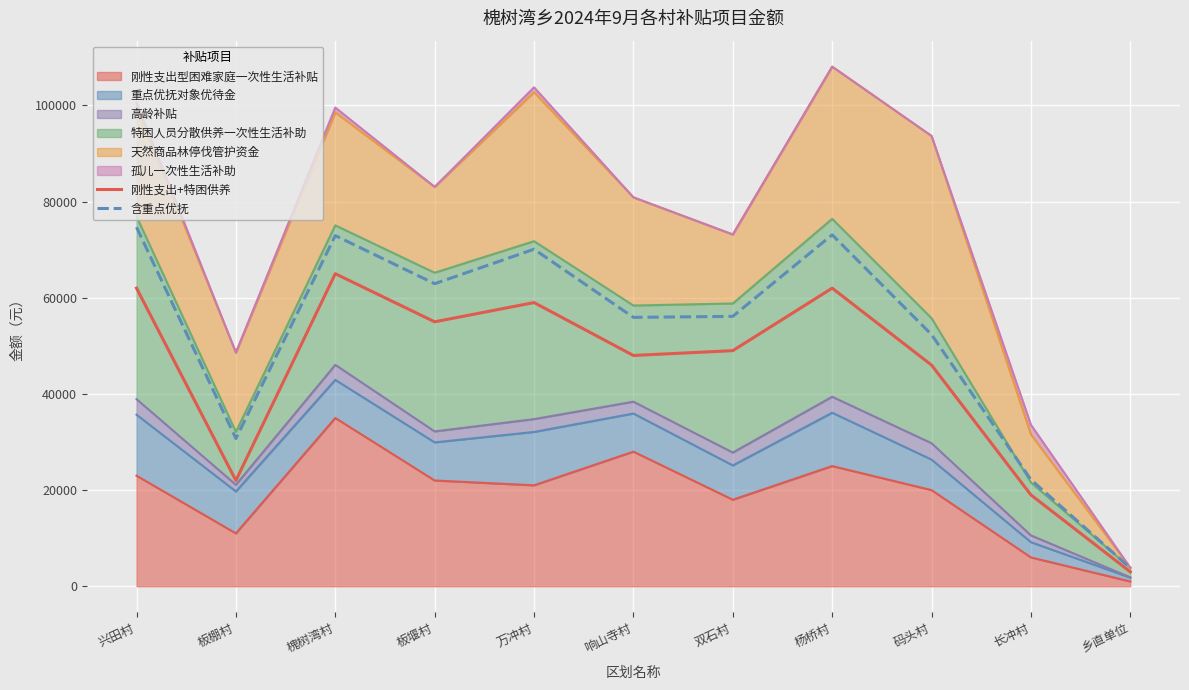

True or false: 含重点优抚 and 刚性支出+特困供养 intersect in this chart.

False